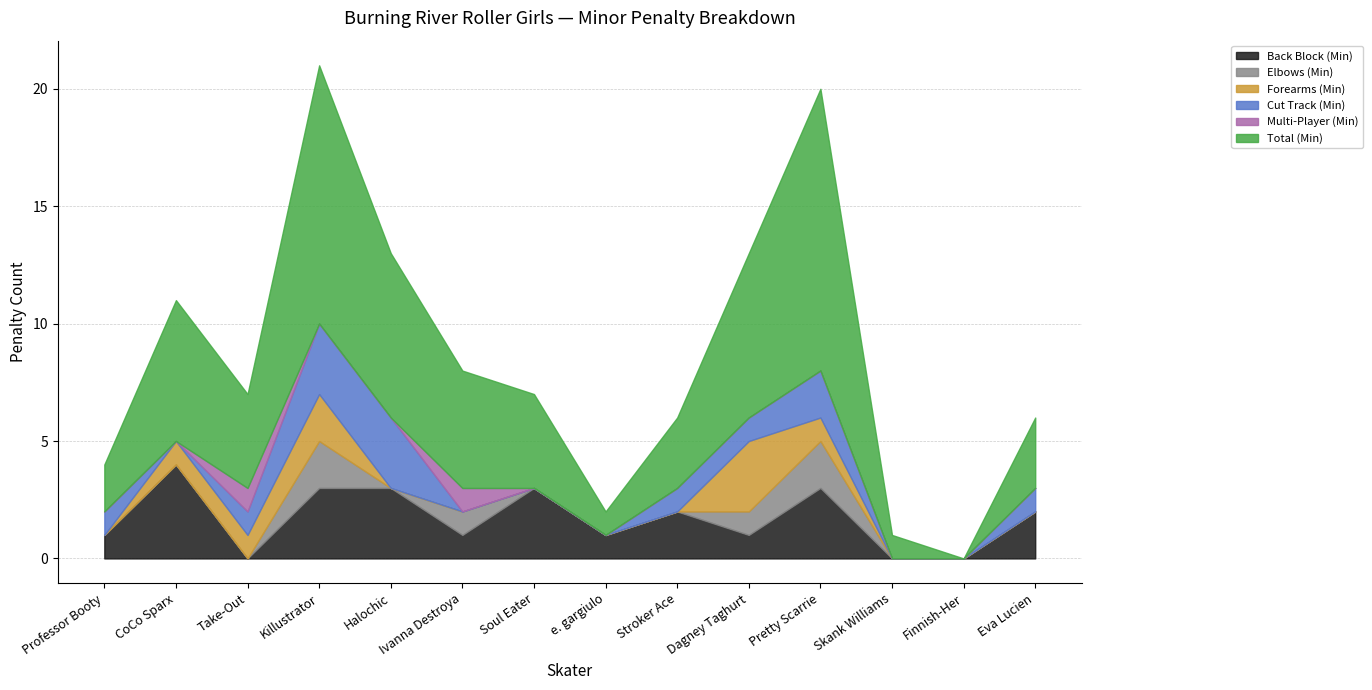

Where is the first local maximum for Total (Min)?

CoCo Sparx